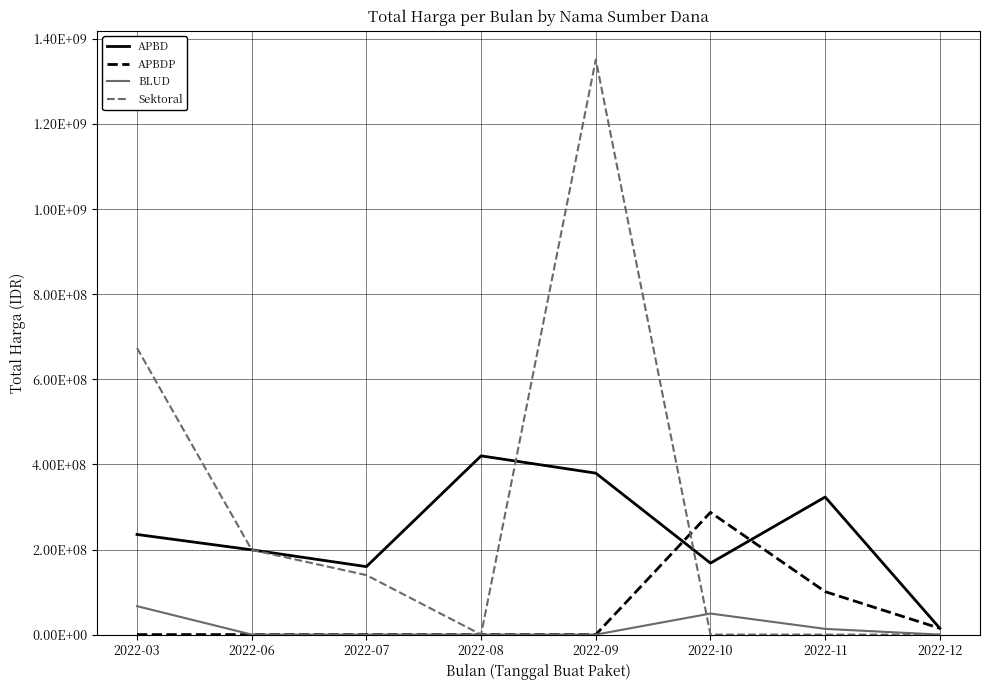

What is the spread (max minus min) of values at 2022-10?

287318150